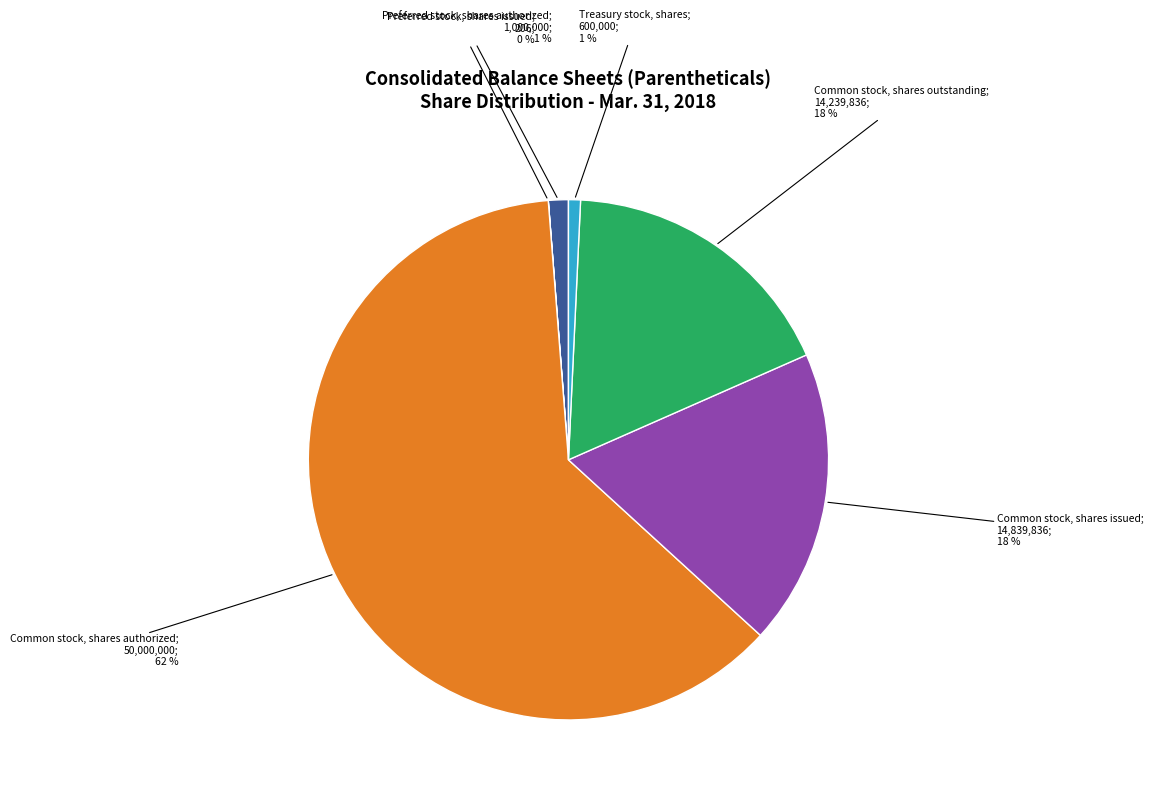

To the nearest percent, what is the difference between the largest and smallest slice percentages?

62%